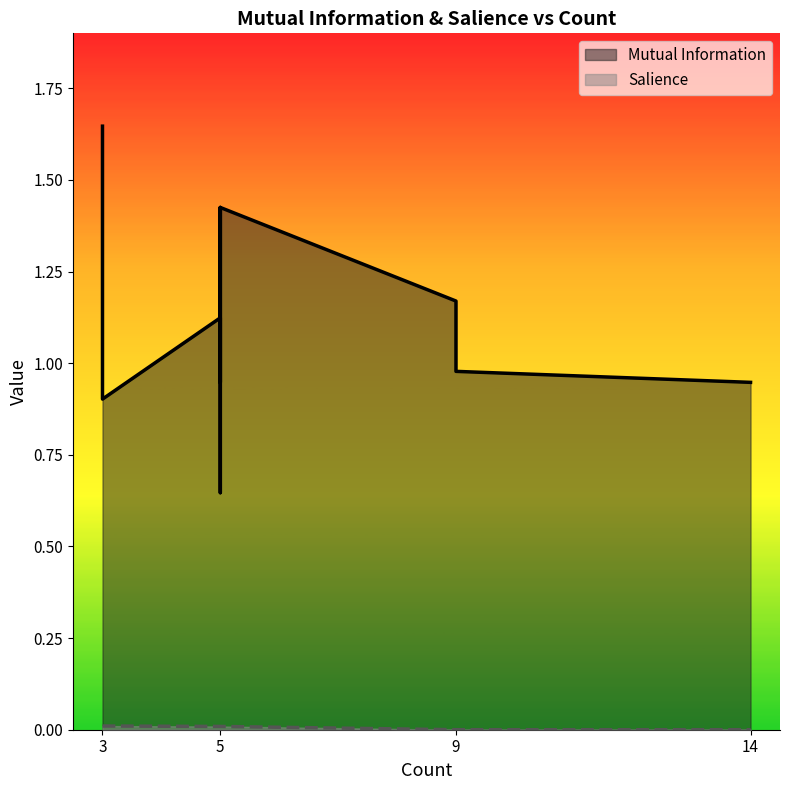

Which series has the widest spread of values?

Mutual Information